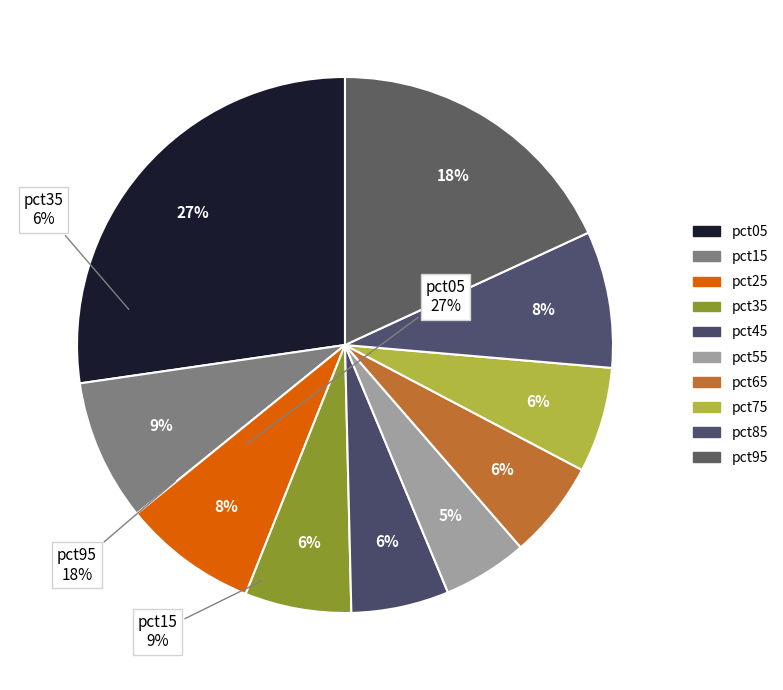

Do pct45 and pct95 together represent more than half of the pie?

No